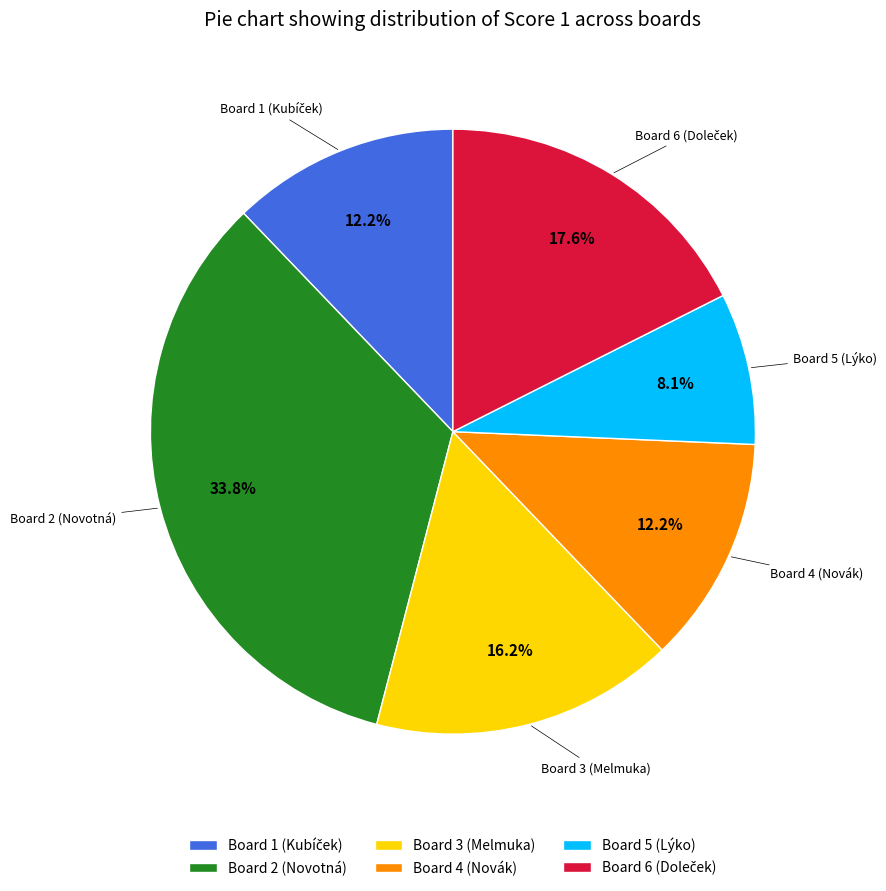

What is the largest slice in the pie chart?

Board 2 (Novotná)